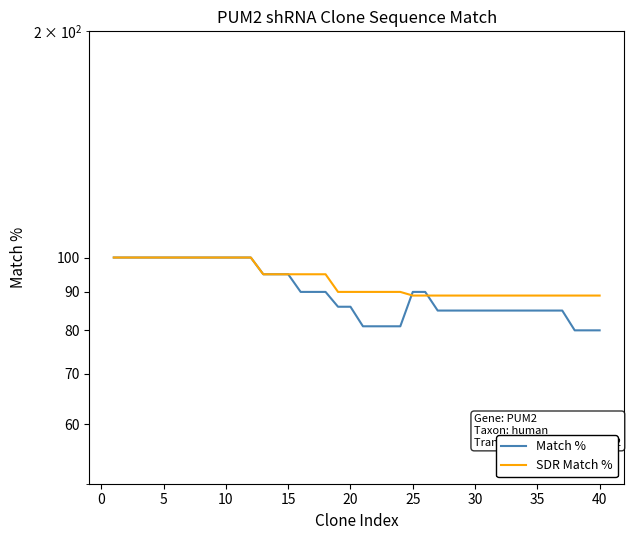

What is the value of the SDR Match % point at the 20th from the left?

90